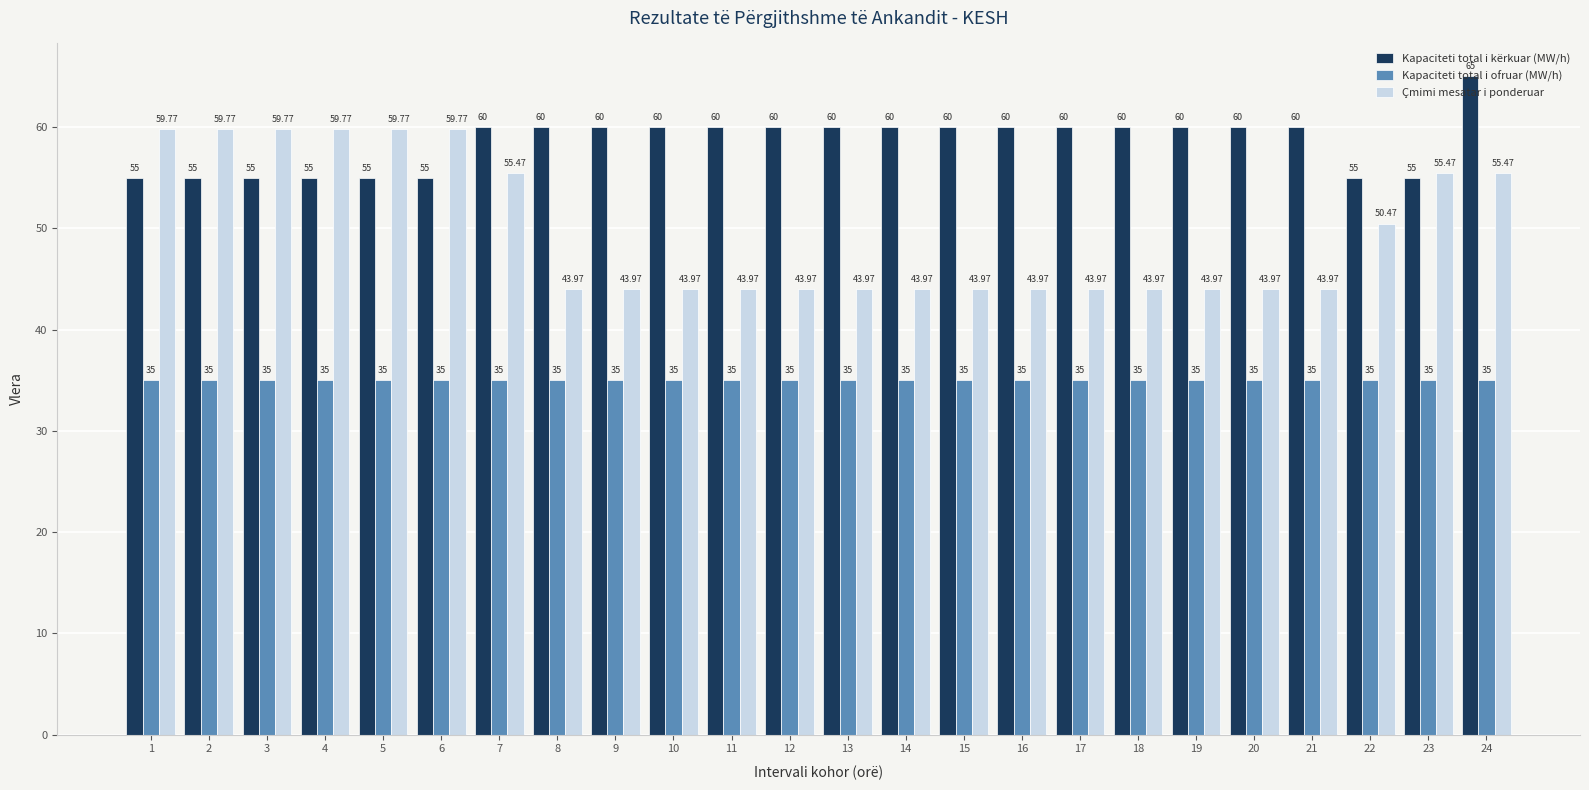

How many groups of bars are there?

24